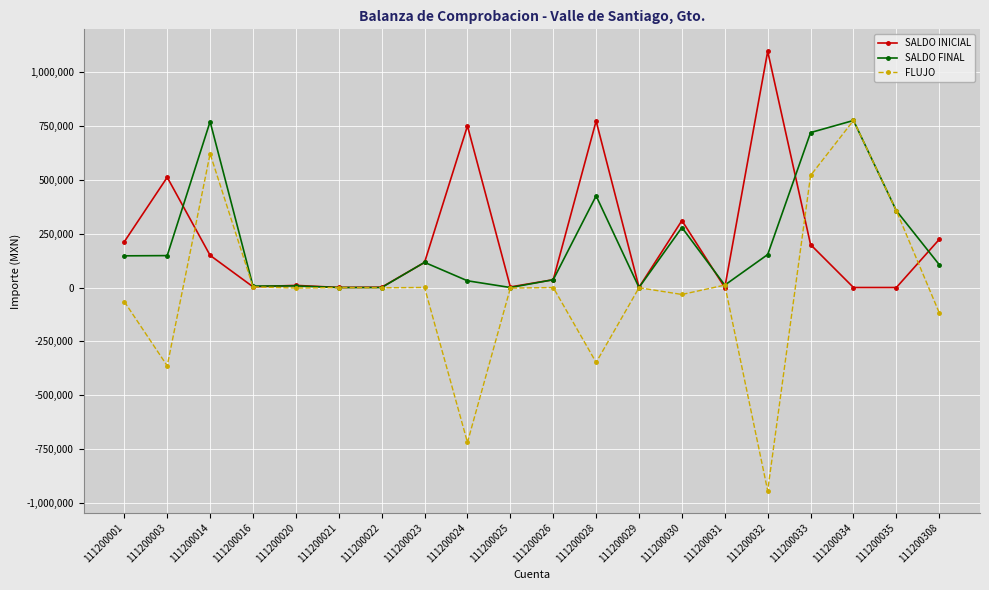

Which category has the highest value across all series?

111200032